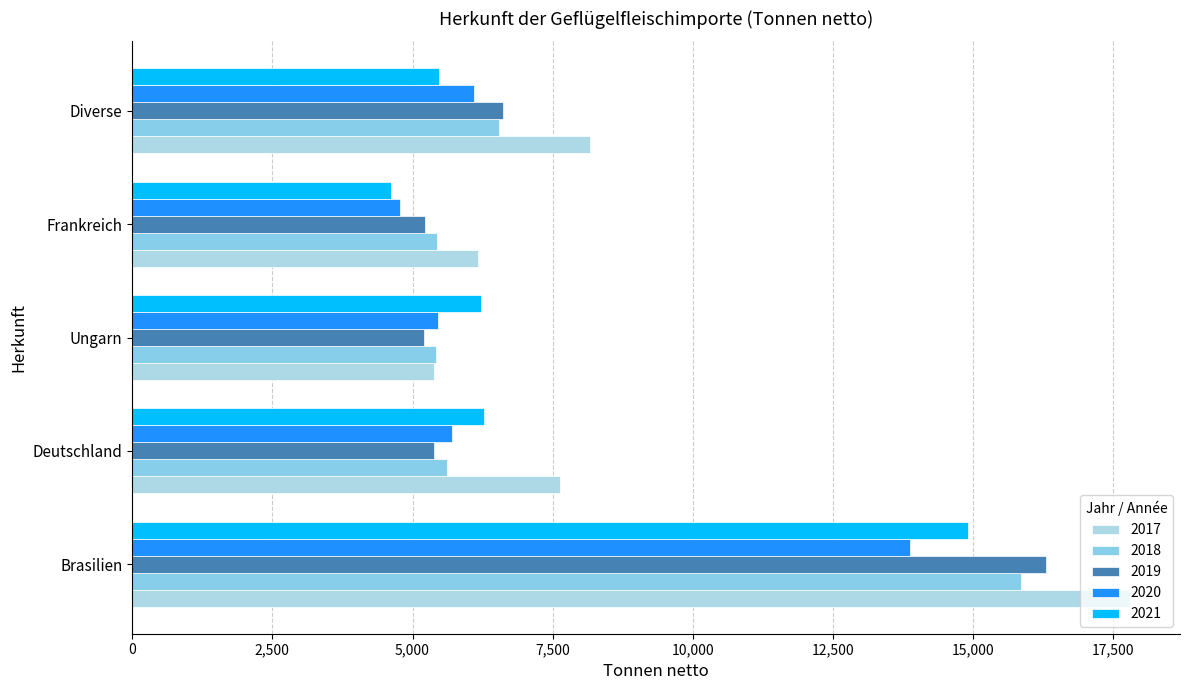

How many series are shown in this chart?

5